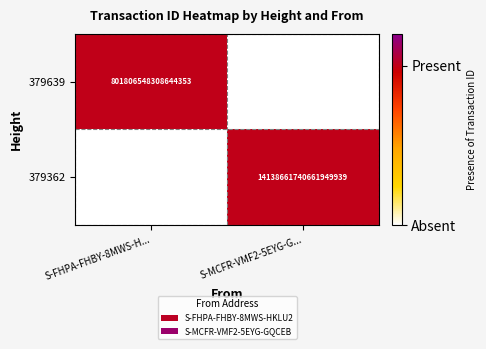

Is it true that 379362 equals 14138661740661950464 at S-MCFR-VMF2-5EYG-G...?

True